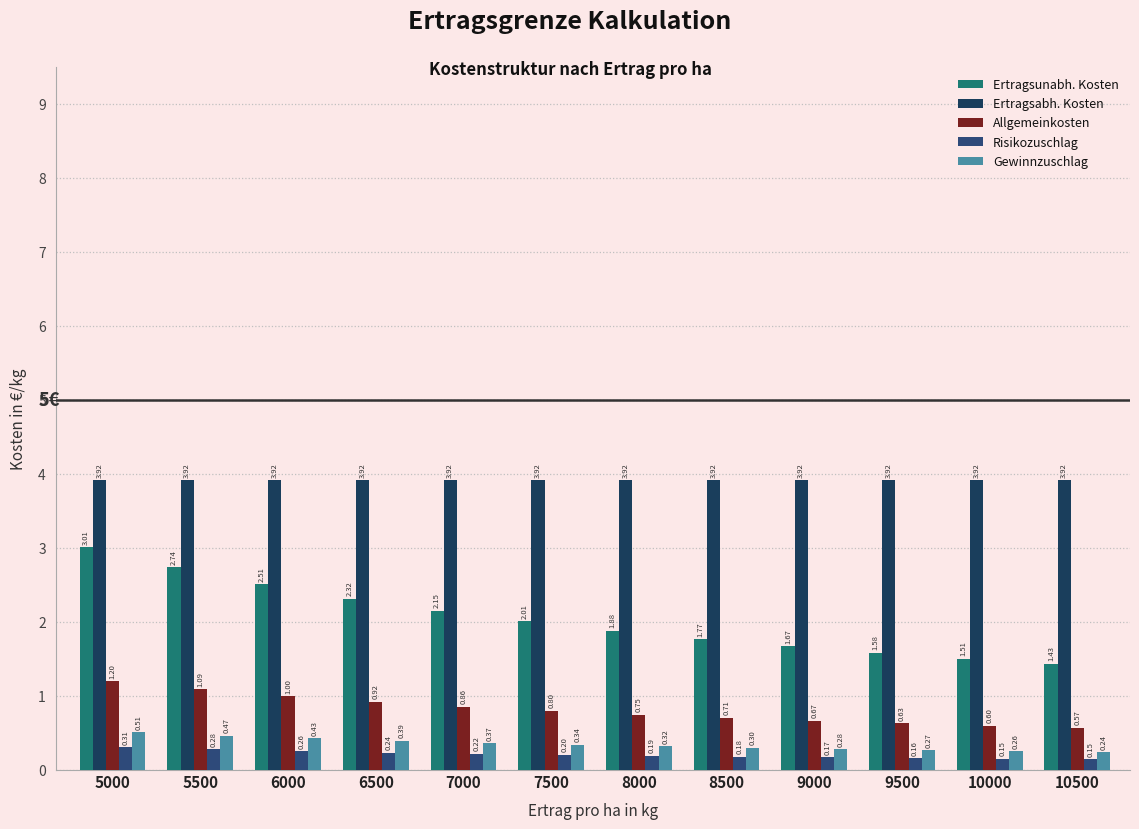

Which series has the widest spread of values?

Ertragsunabh. Kosten